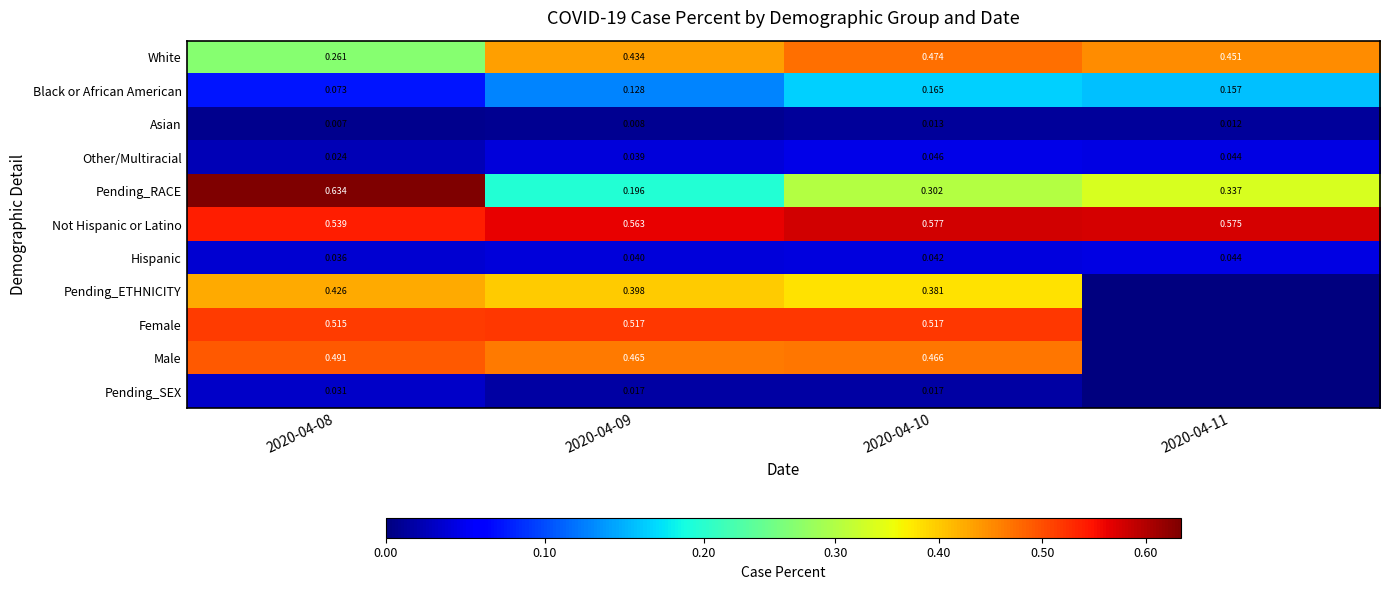

Which series changed the most between 2020-04-09 and 2020-04-10?

Pending_RACE